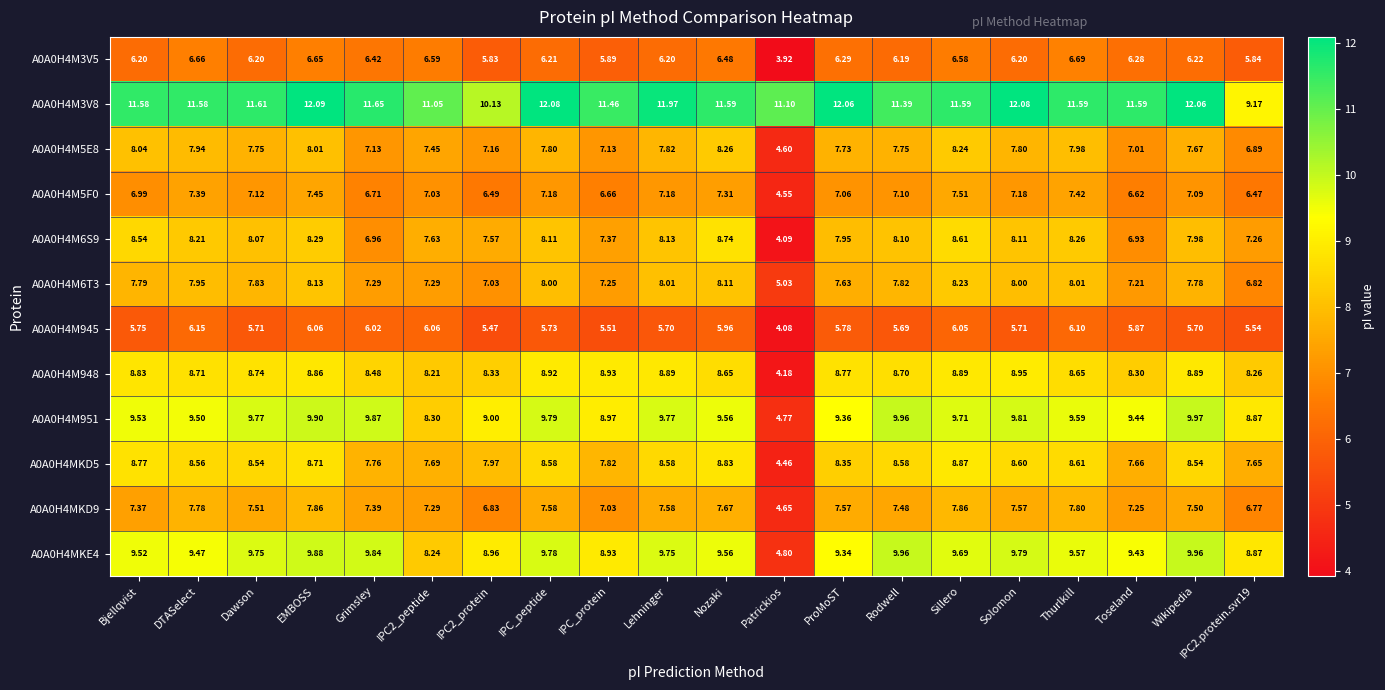

At which label does A0A0H4M6S9 reach its minimum?

Patrickios